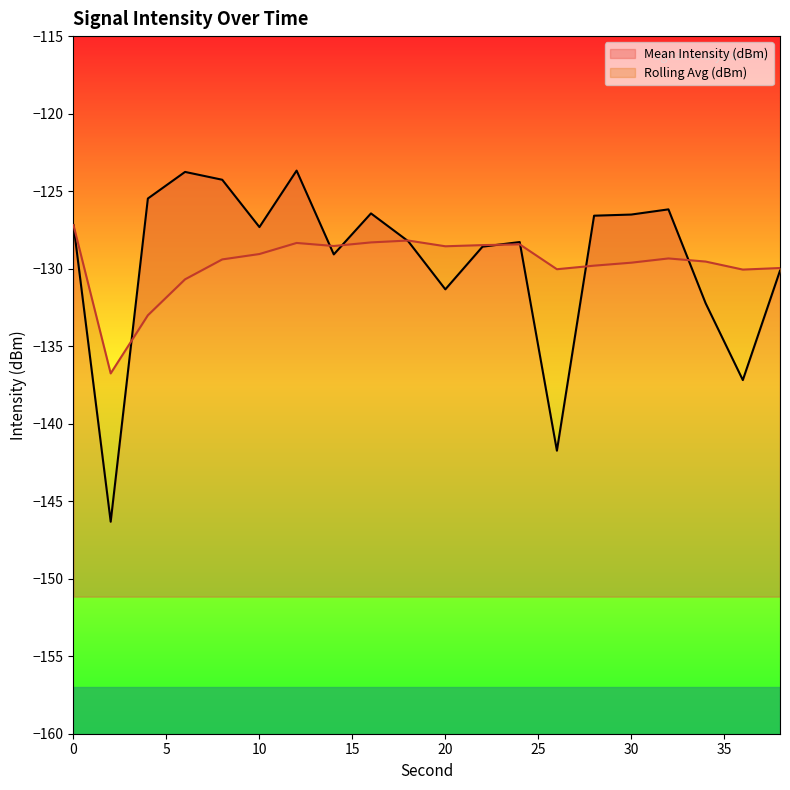

How many lines are shown in the chart?

2